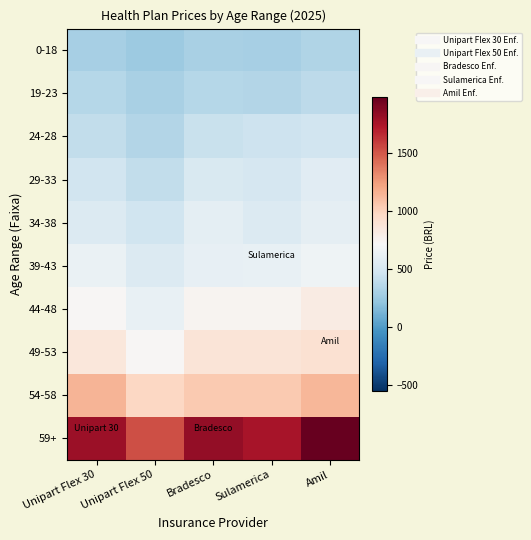

At how many categories does at least one series exceed 526?

5